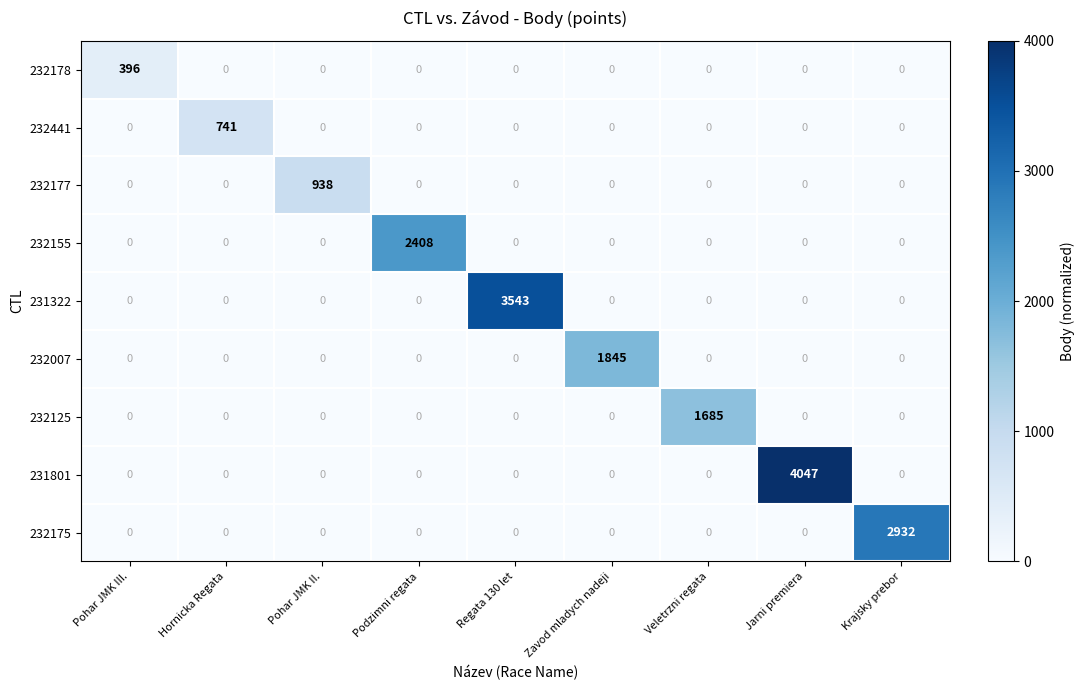

Which label corresponds to the largest value in the chart?

Jarni premiera